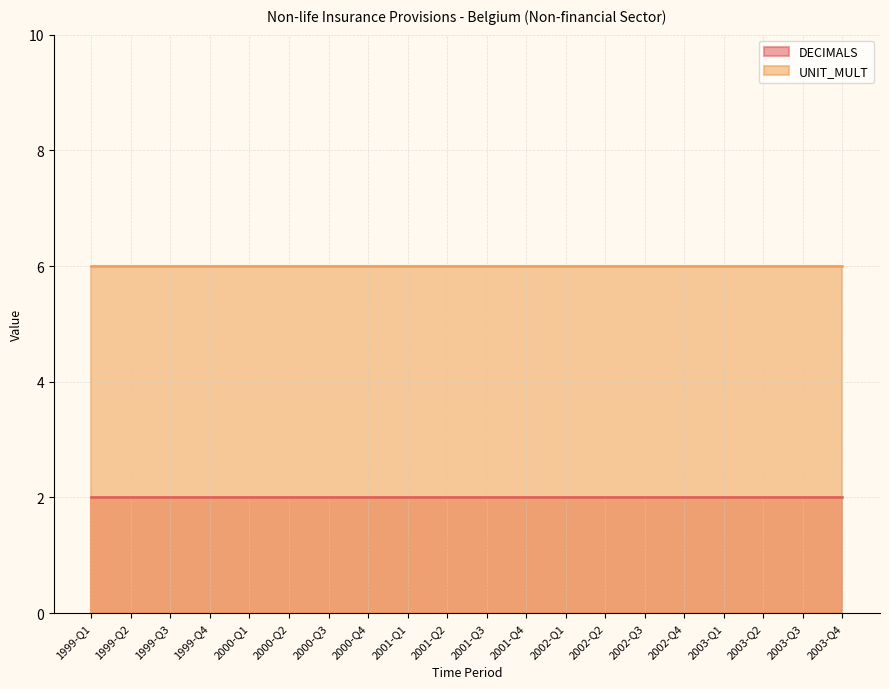

Count the number of categories in the chart.

20